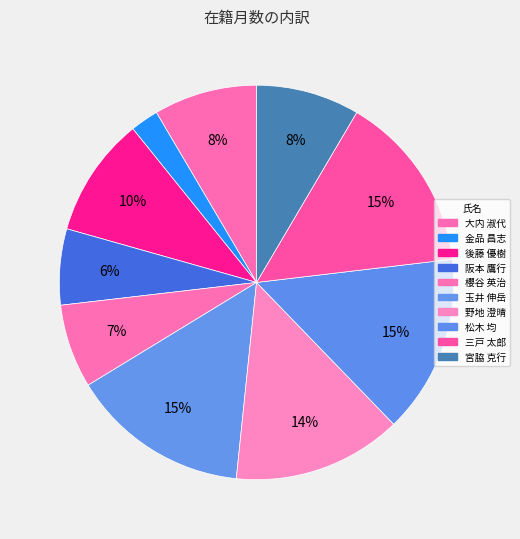

How many segments does this pie chart have?

10